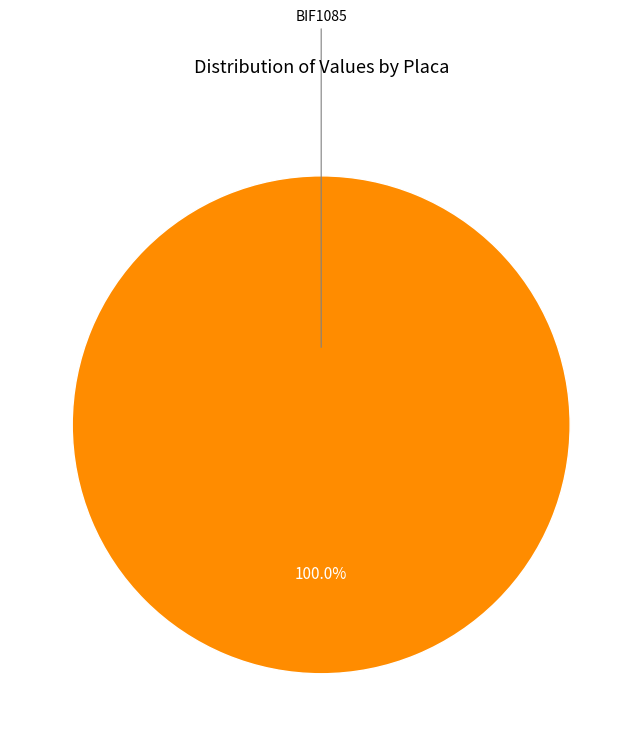

Count the number of slices in the pie.

1